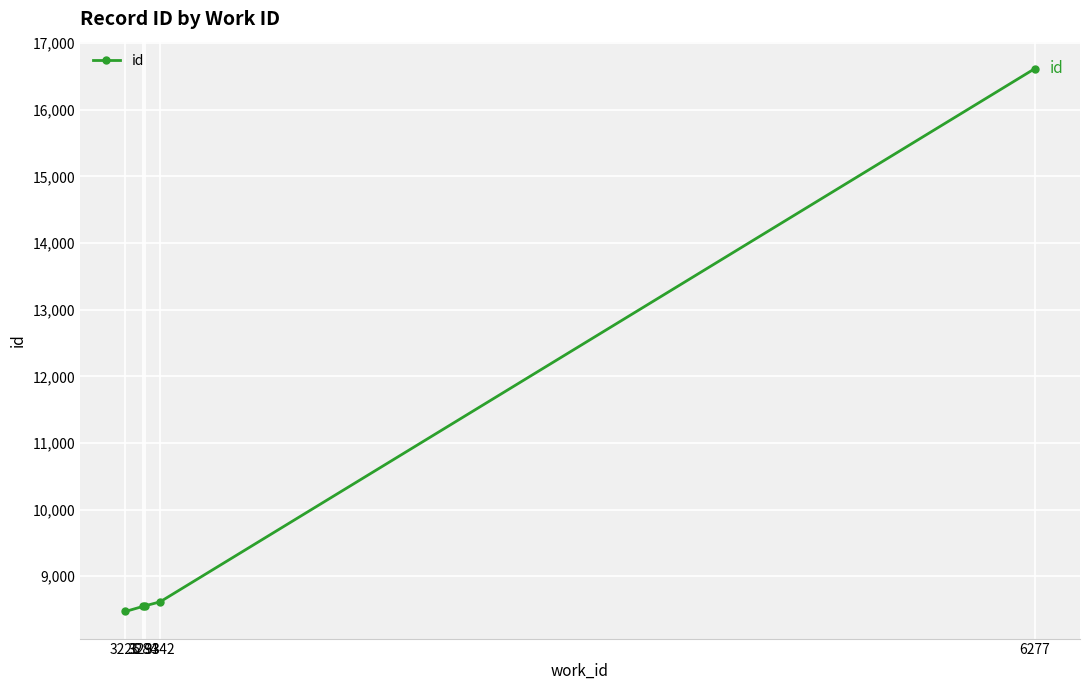

What is the change in value from 3284 to 3342?

+69